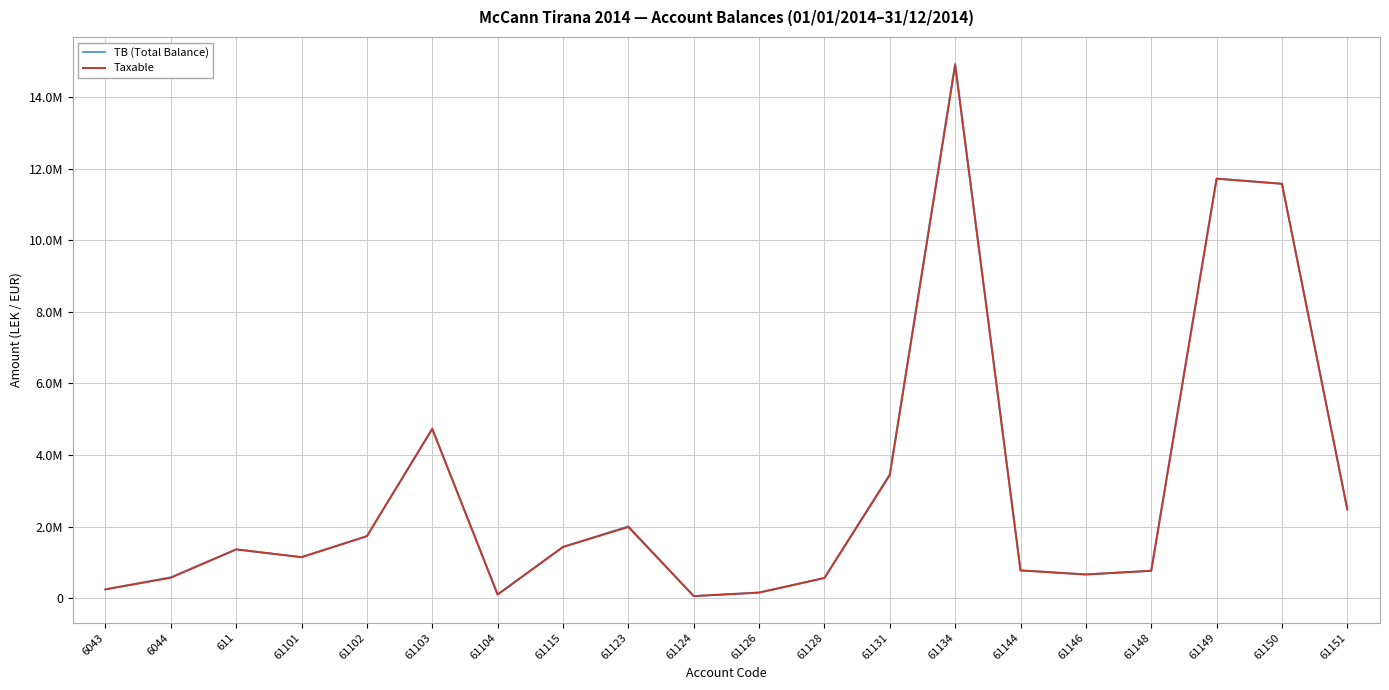

What is the difference between the Taxable values at 61103 and 61131?

1293158.5